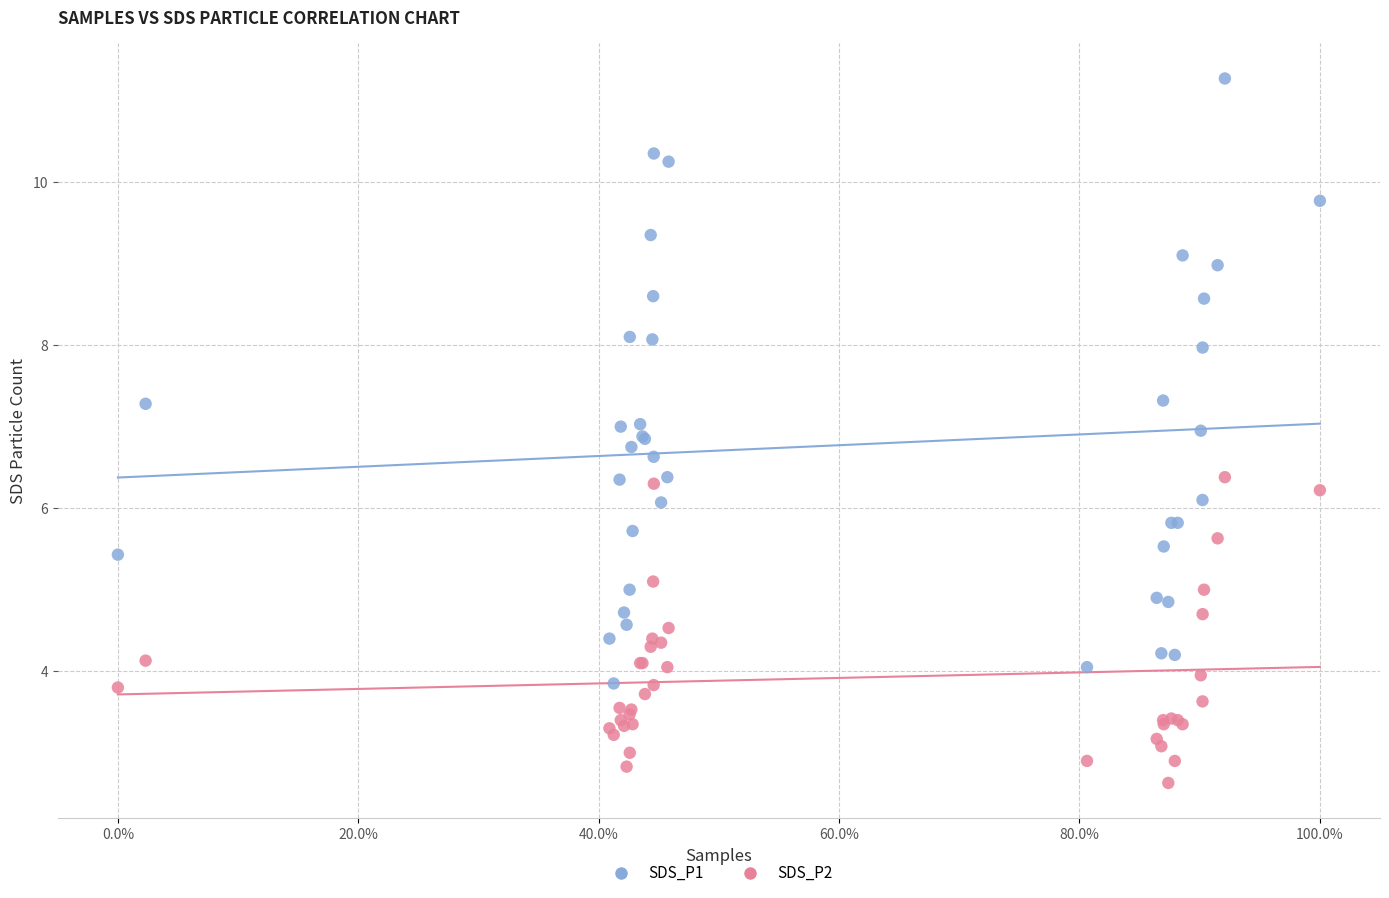

Which series contains the lowest Y value?

SDS_P2